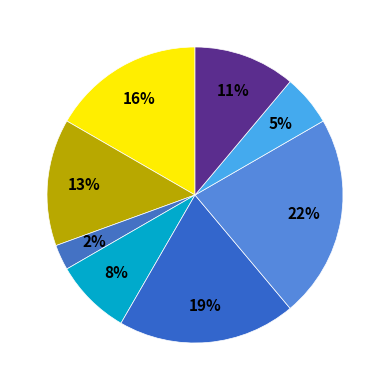

Count the number of slices in the pie.

8